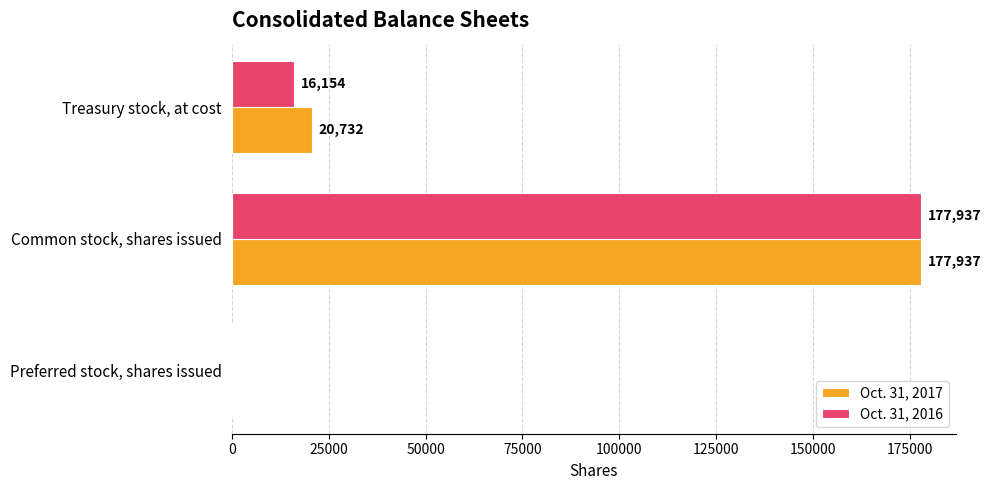

The value of Oct. 31, 2016 at Treasury stock, at cost is 16154. True or false?

True